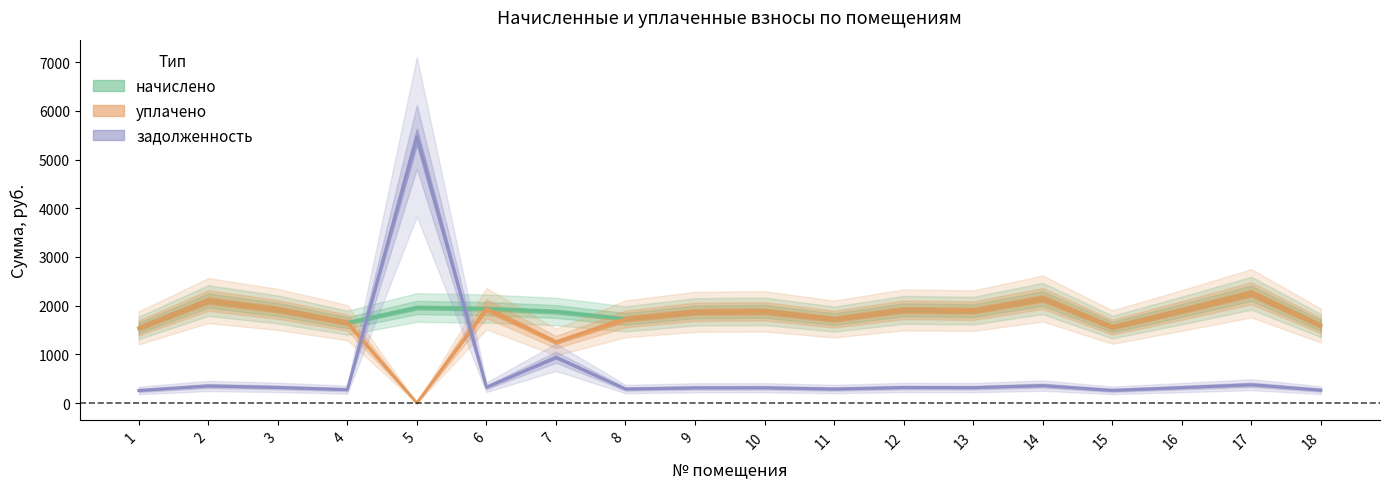

What is the value of the уплачено point at the 10th from the left?

1883.5